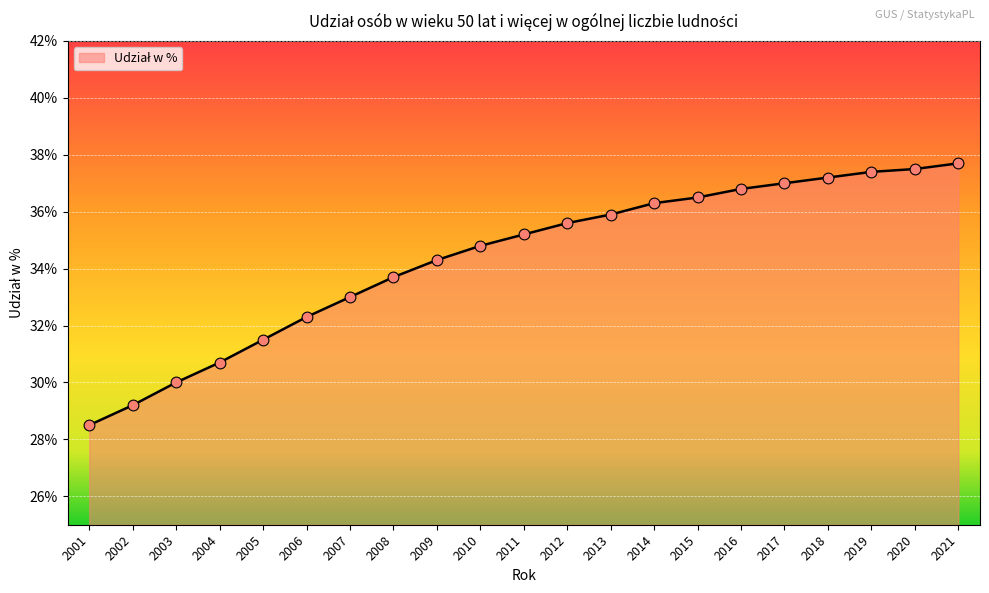

Which has a higher value, 2018 or 2001?

2018